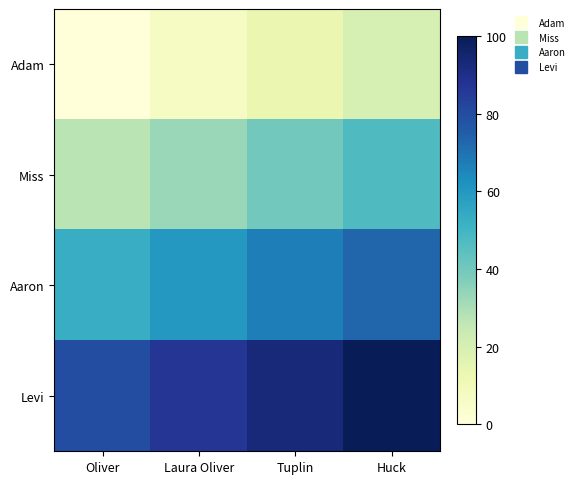

Reading left to right, transcribe all the data shown in this chart.

Adam: Oliver=0	Laura Oliver=7	Tuplin=13	Huck=20
Miss: Oliver=27	Laura Oliver=33	Tuplin=40	Huck=47
Aaron: Oliver=53	Laura Oliver=60	Tuplin=67	Huck=73
Levi: Oliver=80	Laura Oliver=87	Tuplin=93	Huck=100